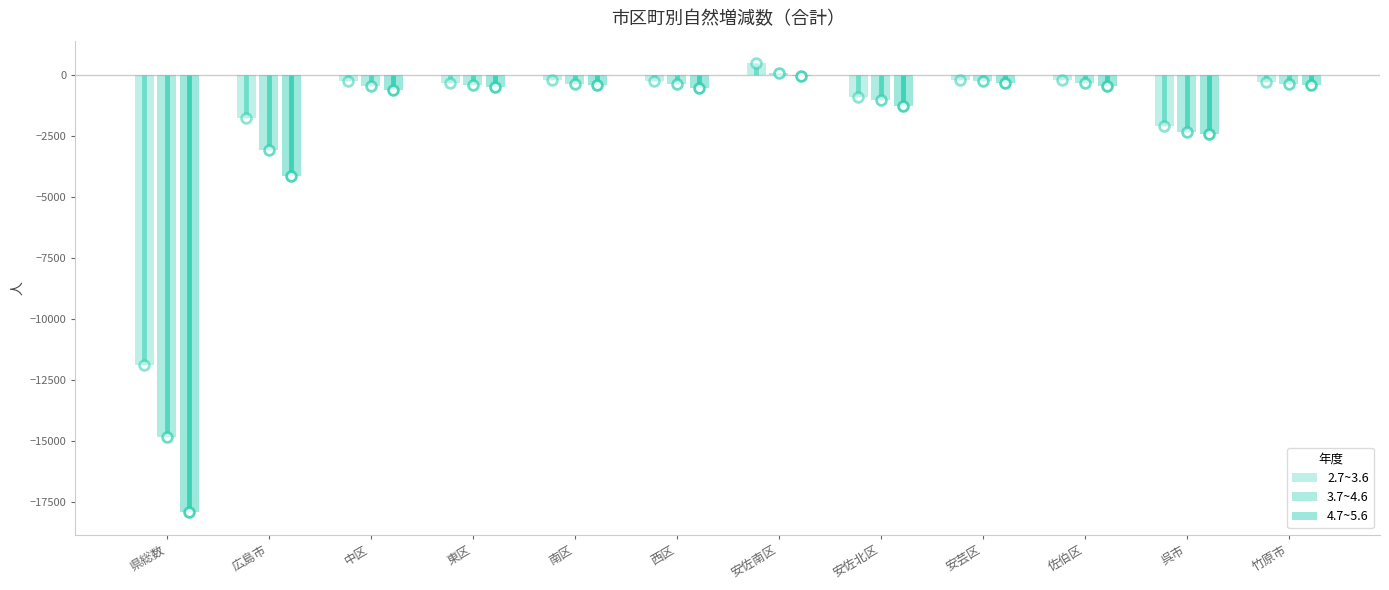

How many values in the 3.7~4.6 series exceed -378?

5